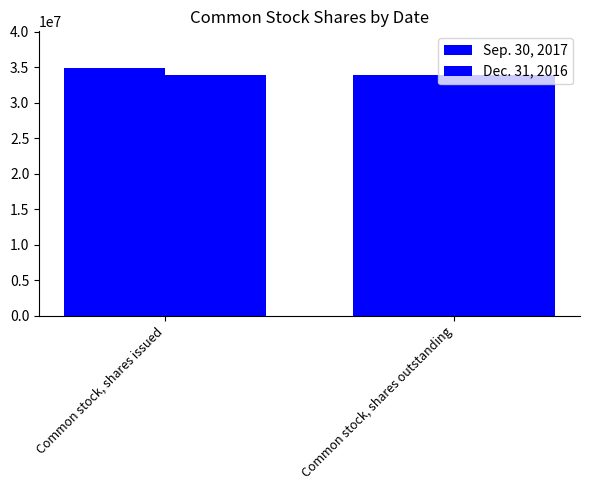

What is the total value across all series at Common stock, shares outstanding?

67923300